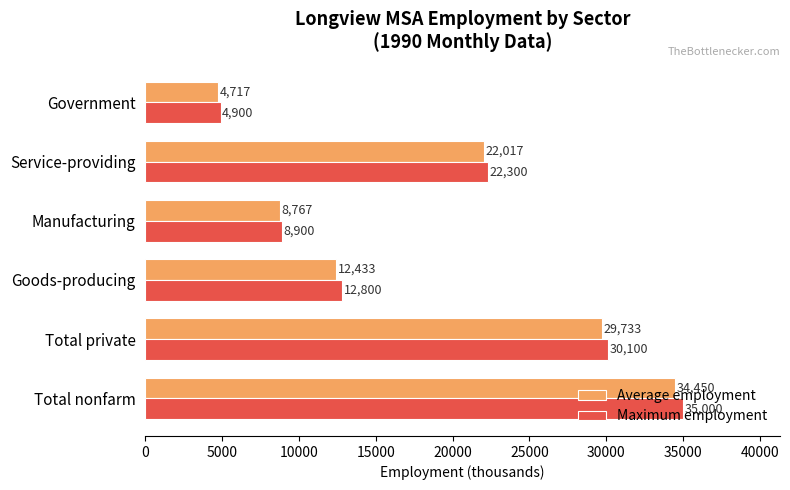

What are all the series names shown in the legend?

Average employment, Maximum employment